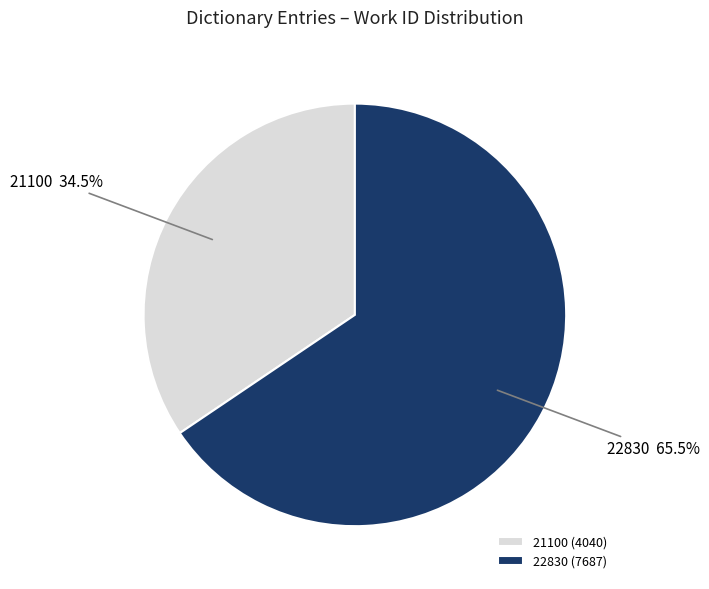

Rank the categories by value from highest to lowest.

22830, 21100